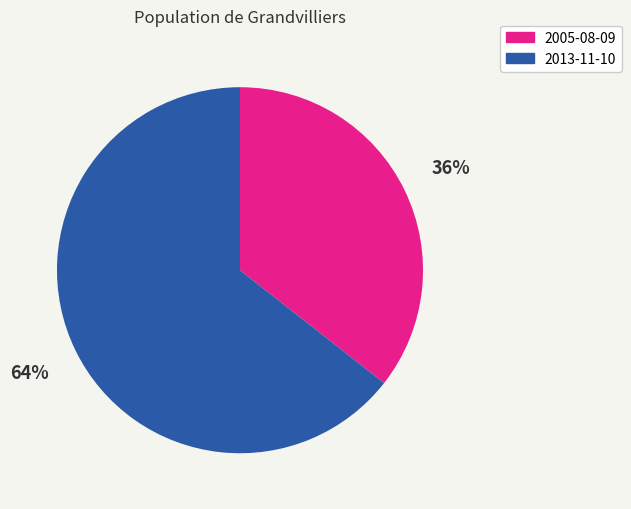

Approximately how many times larger is the value at 2013-11-10 compared to 2005-08-09?

1.8